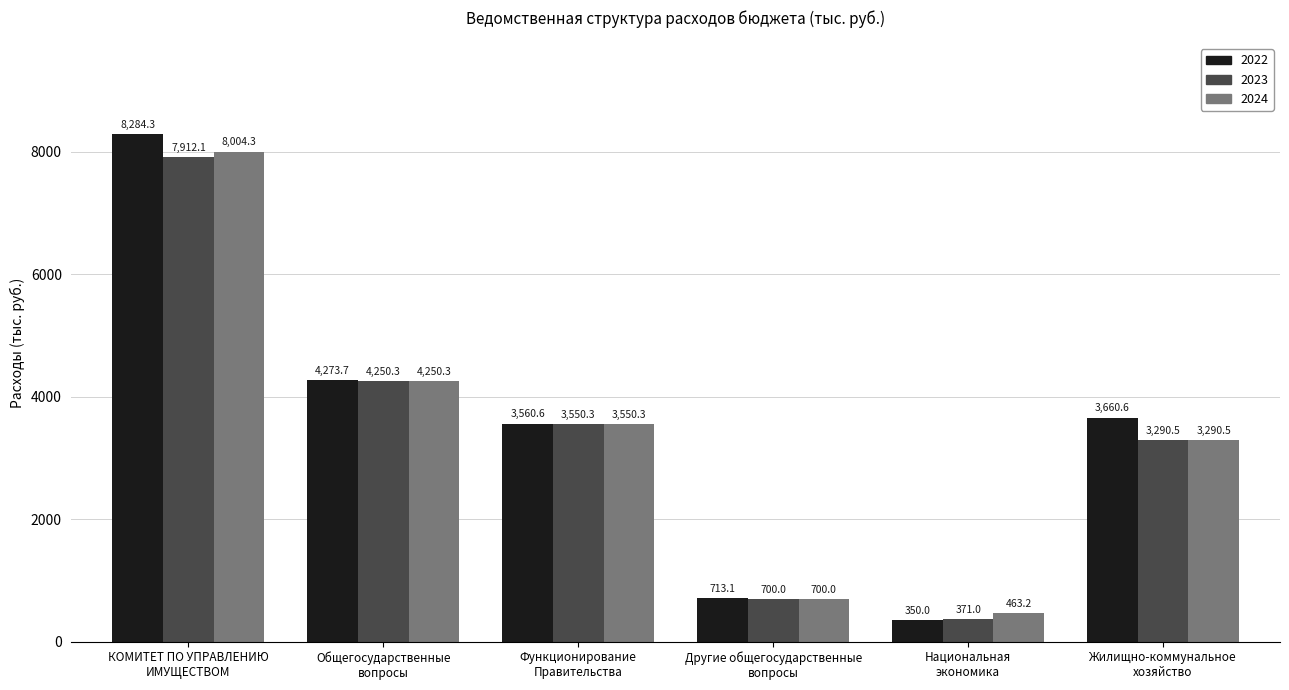

At which label does 2022 reach its peak?

КОМИТЕТ ПО УПРАВЛЕНИЮ
ИМУЩЕСТВОМ